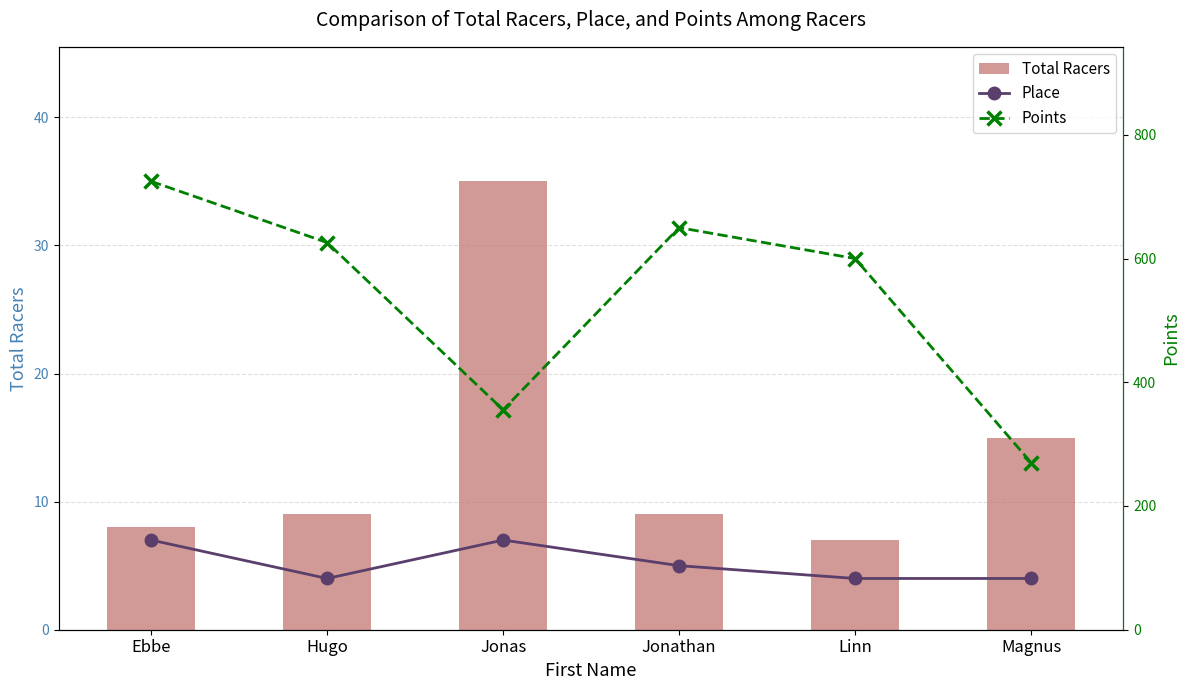

List the series in order of their peak value, lowest first.

Place, Total Racers, Points